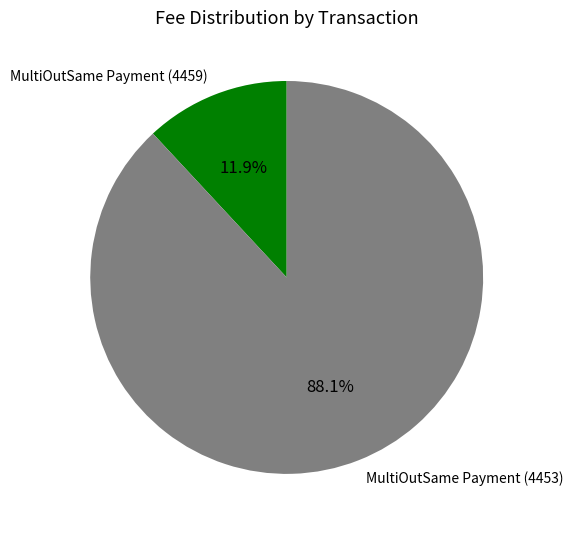

Does MultiOutSame Payment (4459) represent more than half of the total?

No